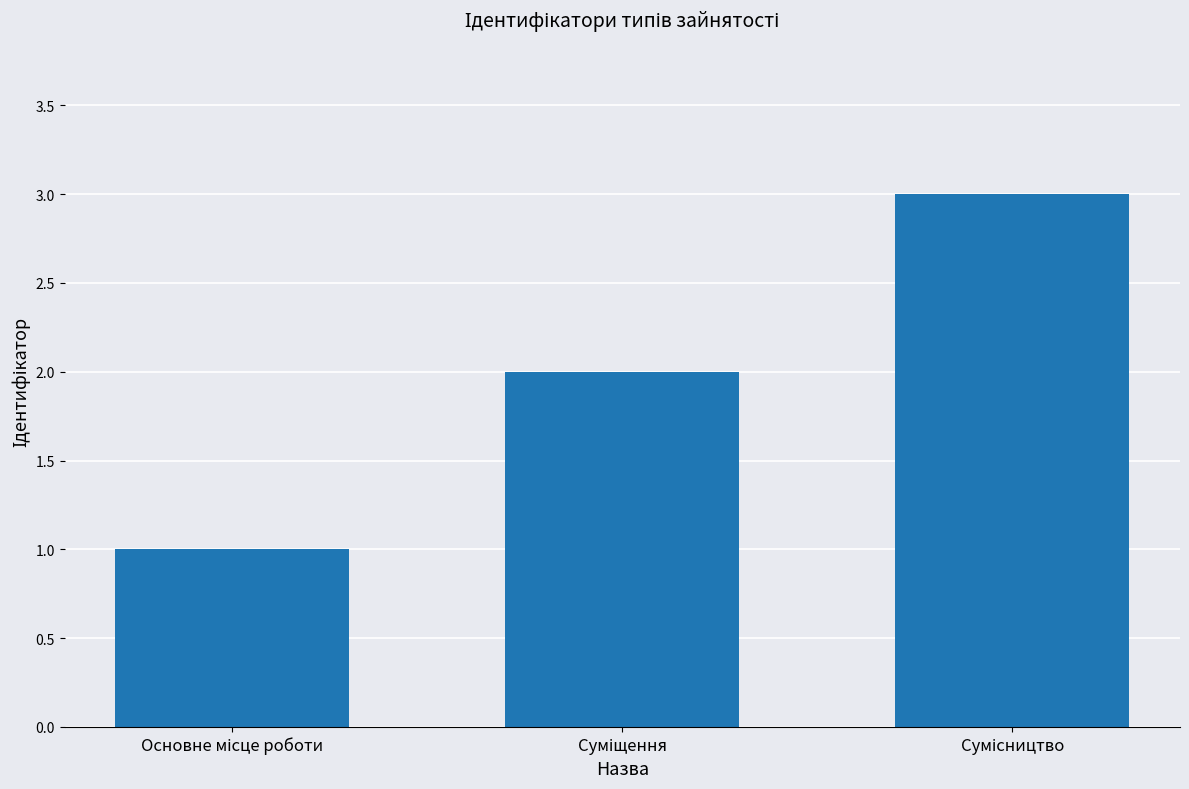

What is the average value?

2